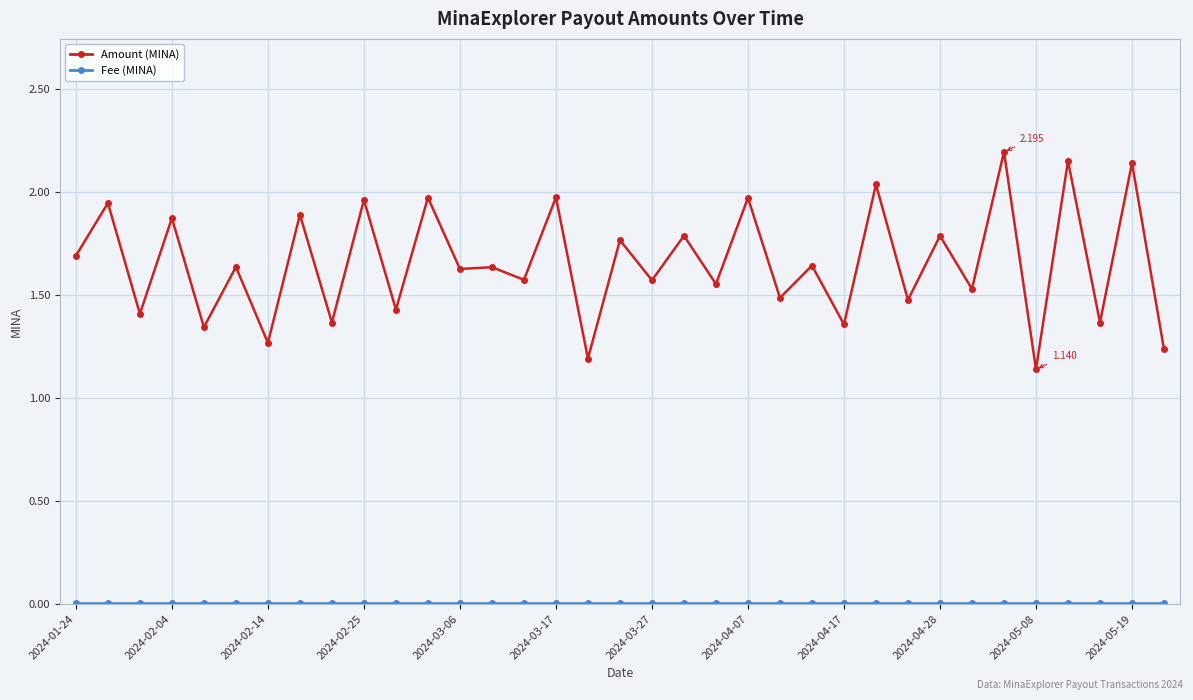

True or false: Amount (MINA) has more than 1 points higher than both neighbors.

True